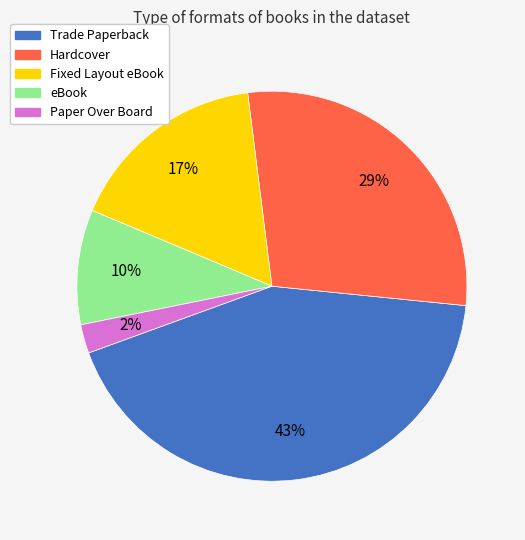

Is there a majority slice in this chart?

No